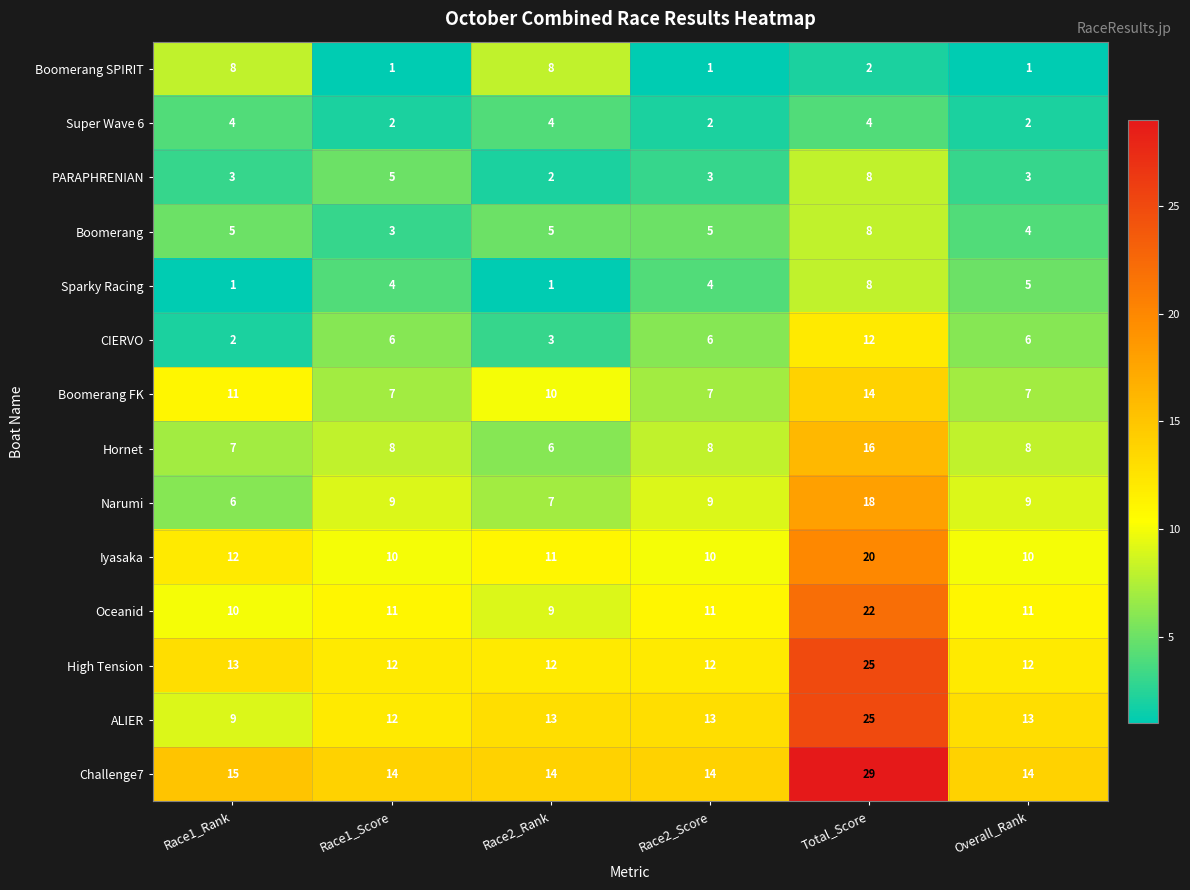

Rank the series at Overall_Rank from highest to lowest value.

Challenge7, ALIER, High Tension, Oceanid, Iyasaka, Narumi, Hornet, Boomerang FK, CIERVO, Sparky Racing, Boomerang, PARAPHRENIAN, Super Wave 6, Boomerang SPIRIT